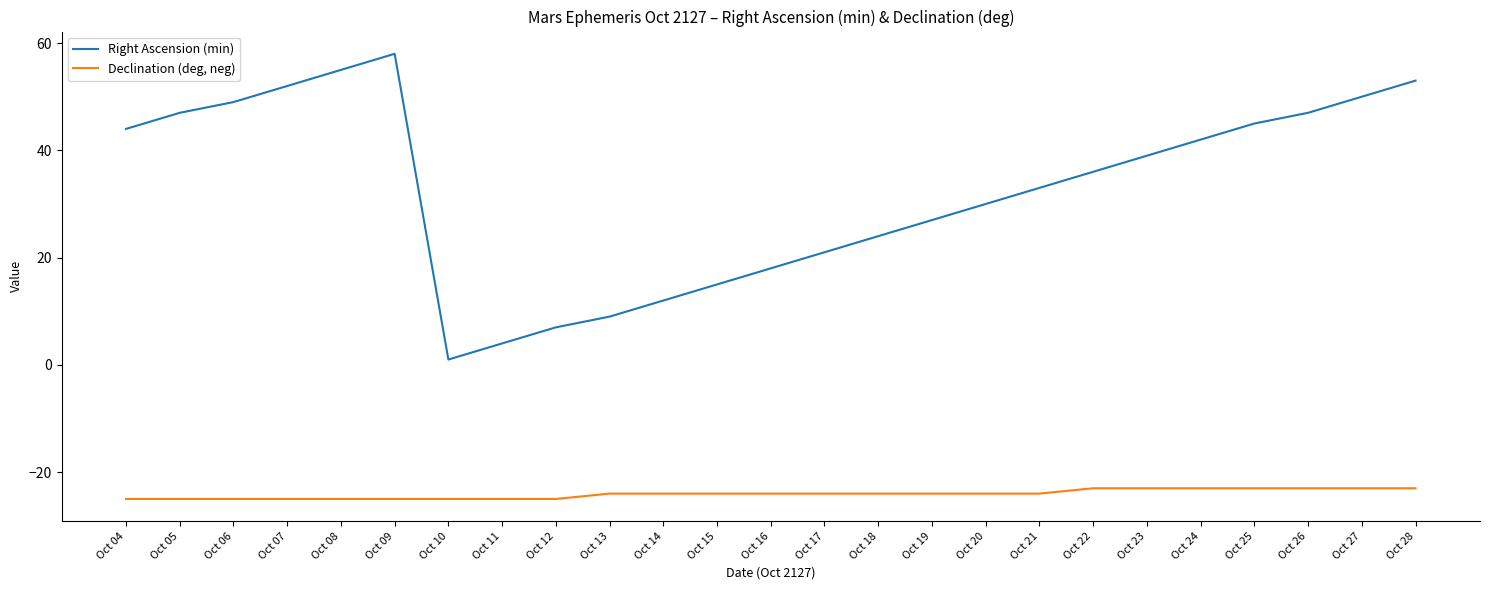

Rank the series by their average value, from lowest to highest.

Declination (deg, neg), Right Ascension (min)